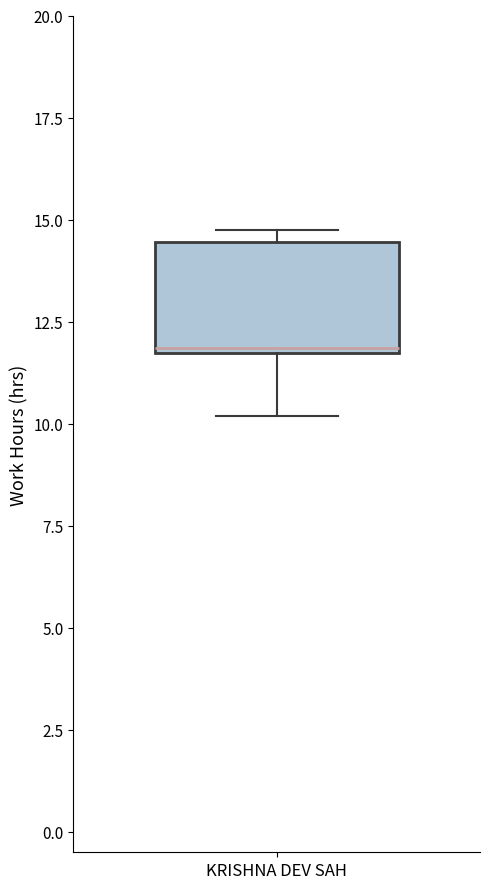

Where does the lower whisker of the box for KRISHNA DEV SAH end on the y-axis? The values are not printed on the chart, so give them approximately, as read against the axis.

10.0